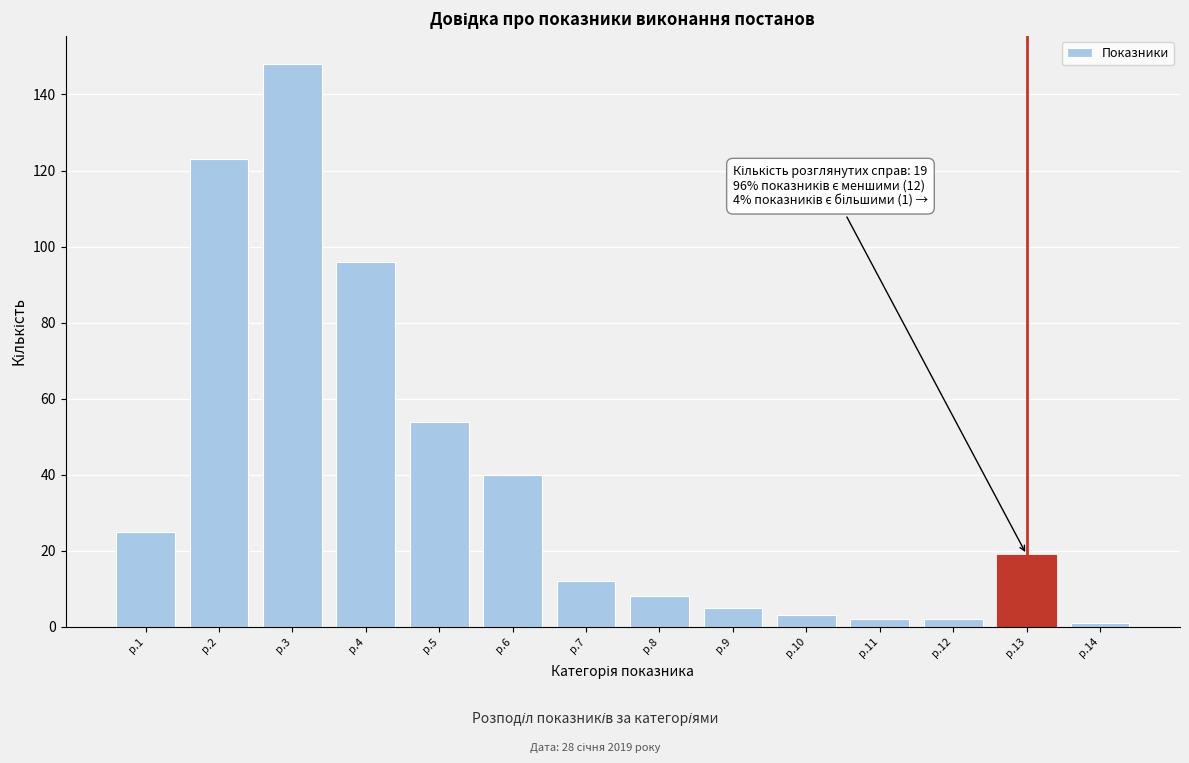

Reading left to right, extract all data points from this chart.

р.1=25	р.2=123	р.3=148	р.4=96	р.5=54	р.6=40	р.7=12	р.8=8	р.9=5	р.10=3	р.11=2	р.12=2	р.13=19	р.14=1